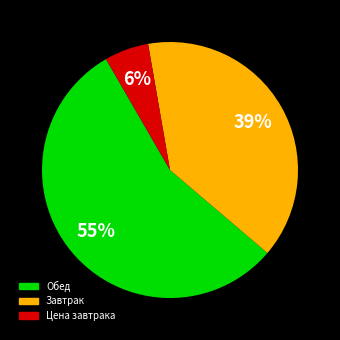

Is there any slice that represents more than half of the pie?

Yes